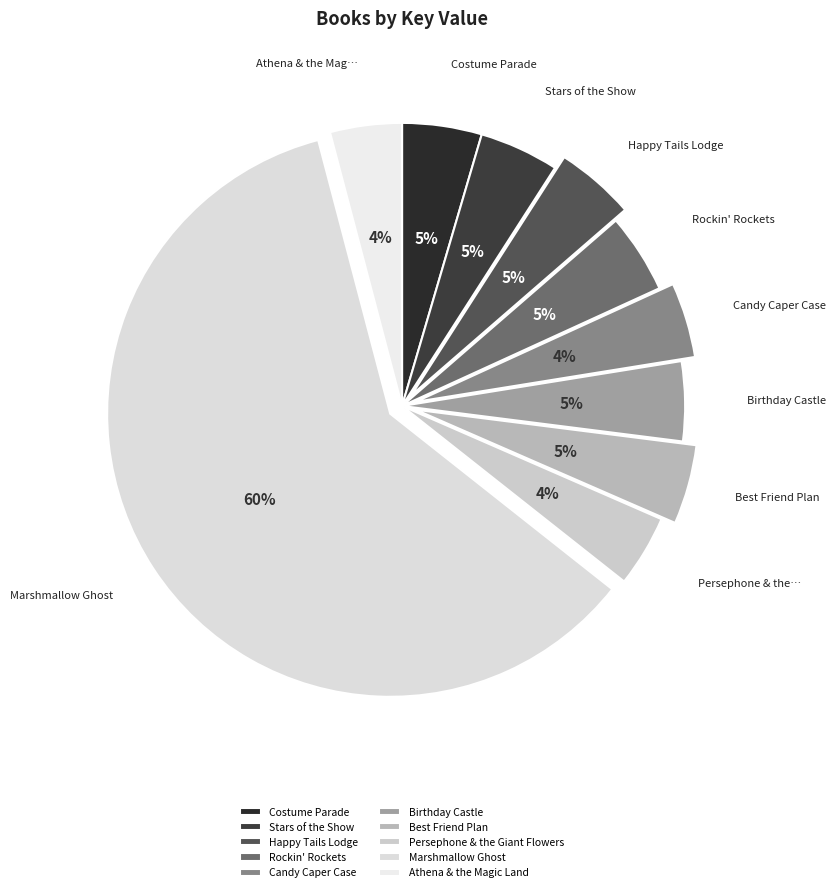

Is it true that Candy Caper Case is 4% of the pie?

True